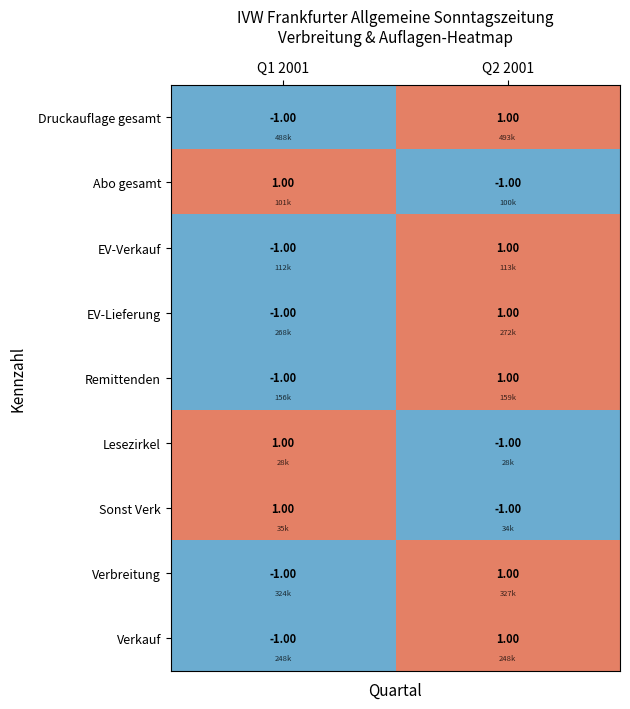

What is the total value across all series at Q2 2001?

3